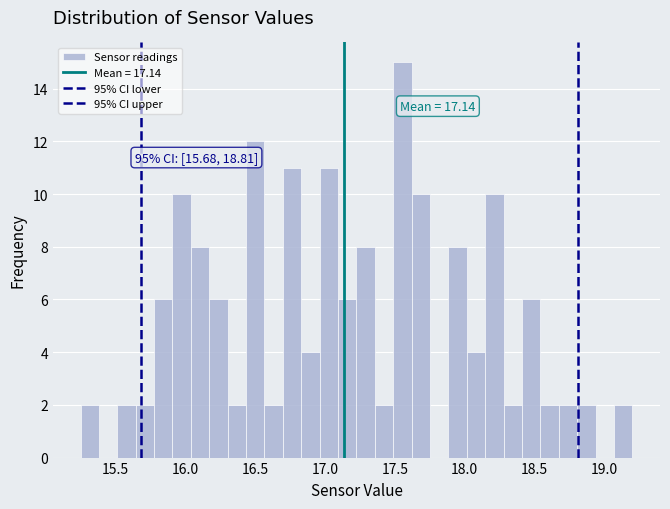

Read against the x-axis, roughly where is the centre of the tallest bar?

17.55